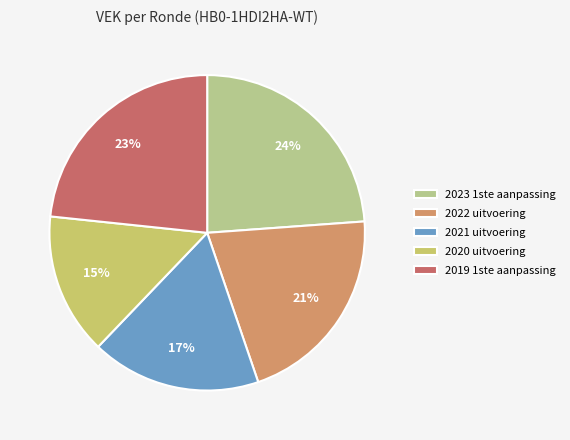

Approximately how many times larger is the value at 2022 uitvoering compared to 2019 1ste aanpassing?

0.9